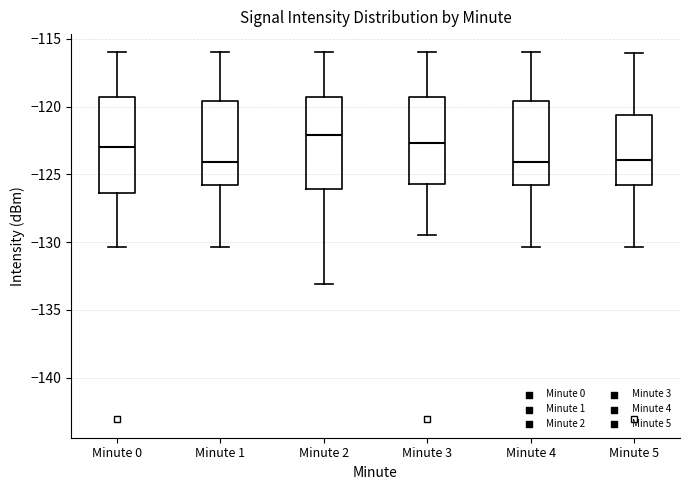

Reading left to right, read every box against the y-axis: the position of its median line, the range the box covers, and the ends of its whiskers. The values are not printed on the chart, so give them approximately, as read against the axis.

Minute 0: median -123.0, box -126.5 to -119.5, whiskers -130.5 to -116.0
Minute 1: median -124.0, box -126.0 to -119.5, whiskers -130.5 to -116.0
Minute 2: median -122.0, box -126.0 to -119.5, whiskers -133.0 to -116.0
Minute 3: median -122.5, box -125.5 to -119.5, whiskers -129.5 to -116.0
Minute 4: median -124.0, box -126.0 to -119.5, whiskers -130.5 to -116.0
Minute 5: median -124.0, box -126.0 to -120.5, whiskers -130.5 to -116.0